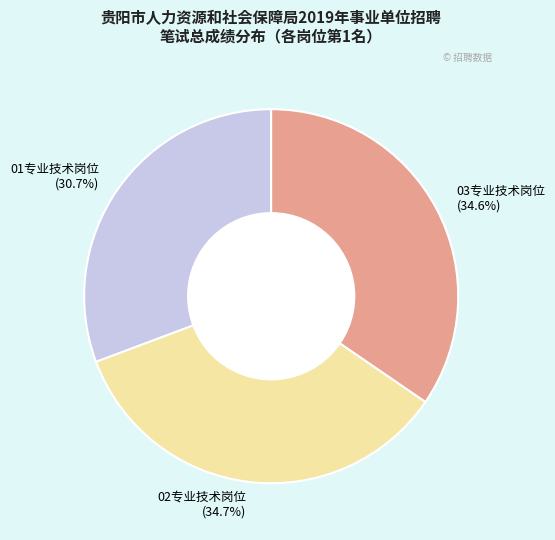

Does 02专业技术岗位 account for over 50% of the chart?

No